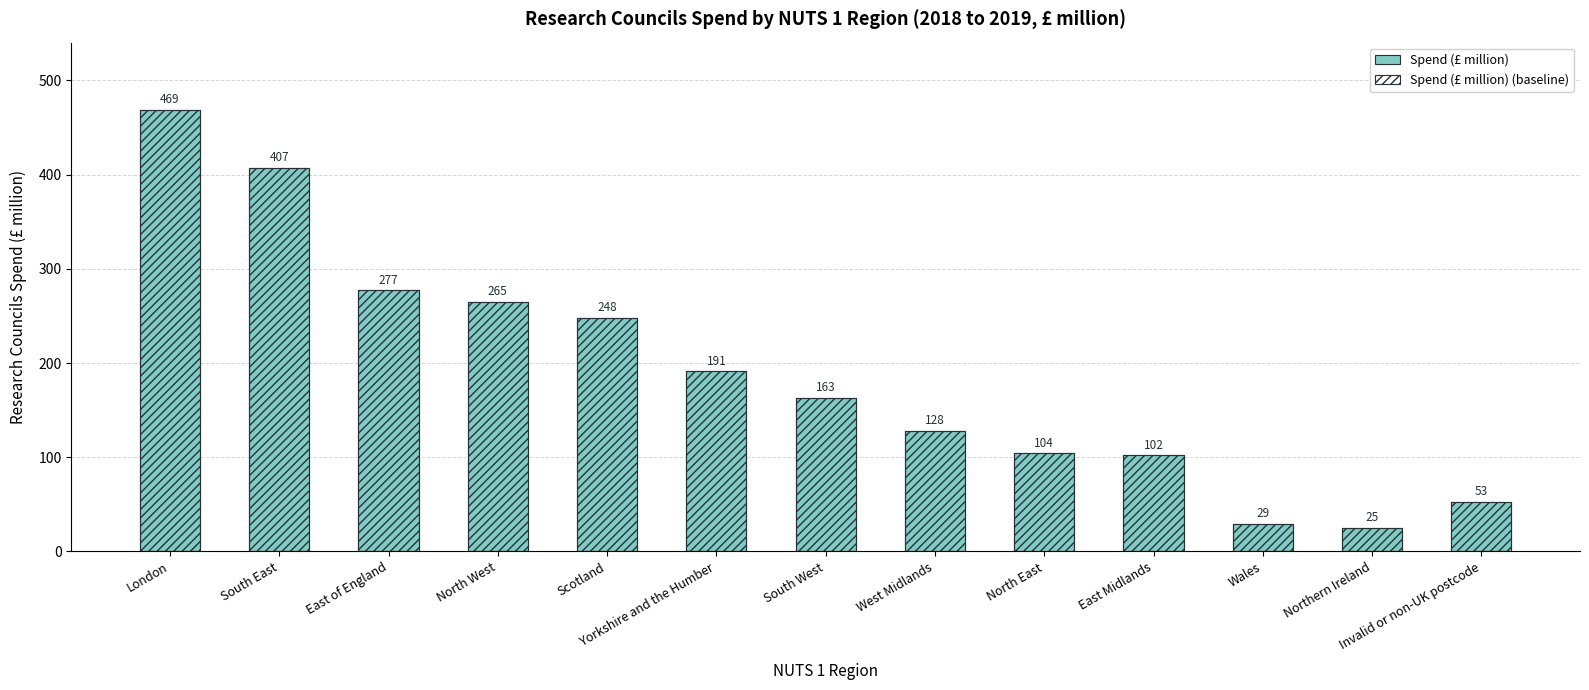

Reading left to right, list all the values displayed in this chart.

Research councils spend (£ million): London=469	South East=407	East of England=277	North West=265	Scotland=248	Yorkshire and the Humber=191	South West=163	West Midlands=128	North East=104	East Midlands=102	Wales=29	Northern Ireland=25	Invalid or non-UK postcode=53
Research councils spend (£ million) (baseline): London=469	South East=407	East of England=277	North West=265	Scotland=248	Yorkshire and the Humber=191	South West=163	West Midlands=128	North East=104	East Midlands=102	Wales=29	Northern Ireland=25	Invalid or non-UK postcode=53